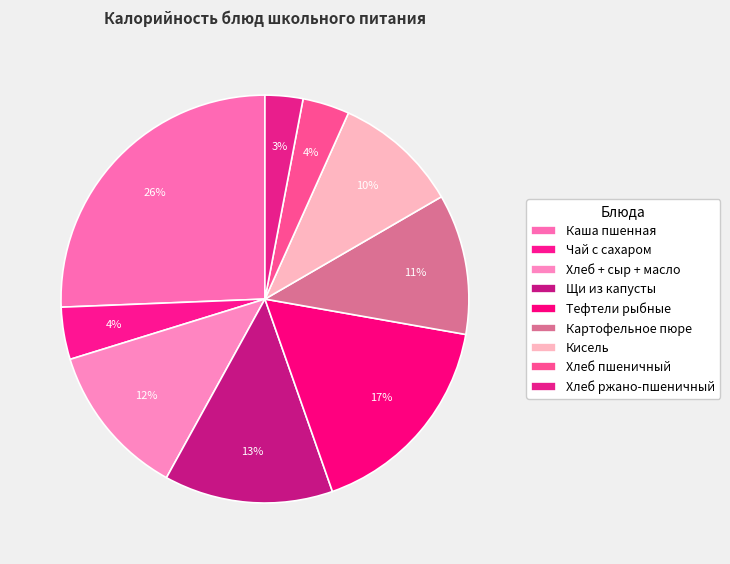

How many segments does this pie chart have?

9